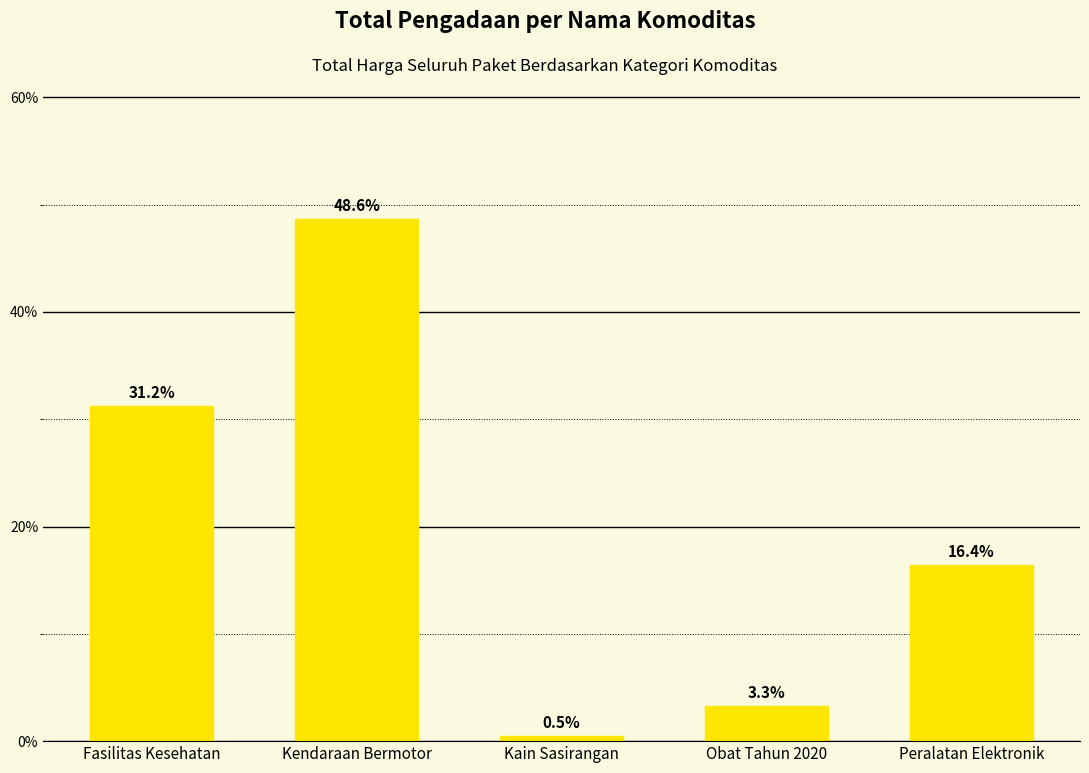

List the labels in order of value, largest first.

Kendaraan Bermotor, Fasilitas Kesehatan, Peralatan Elektronik, Obat Tahun 2020, Kain Sasirangan